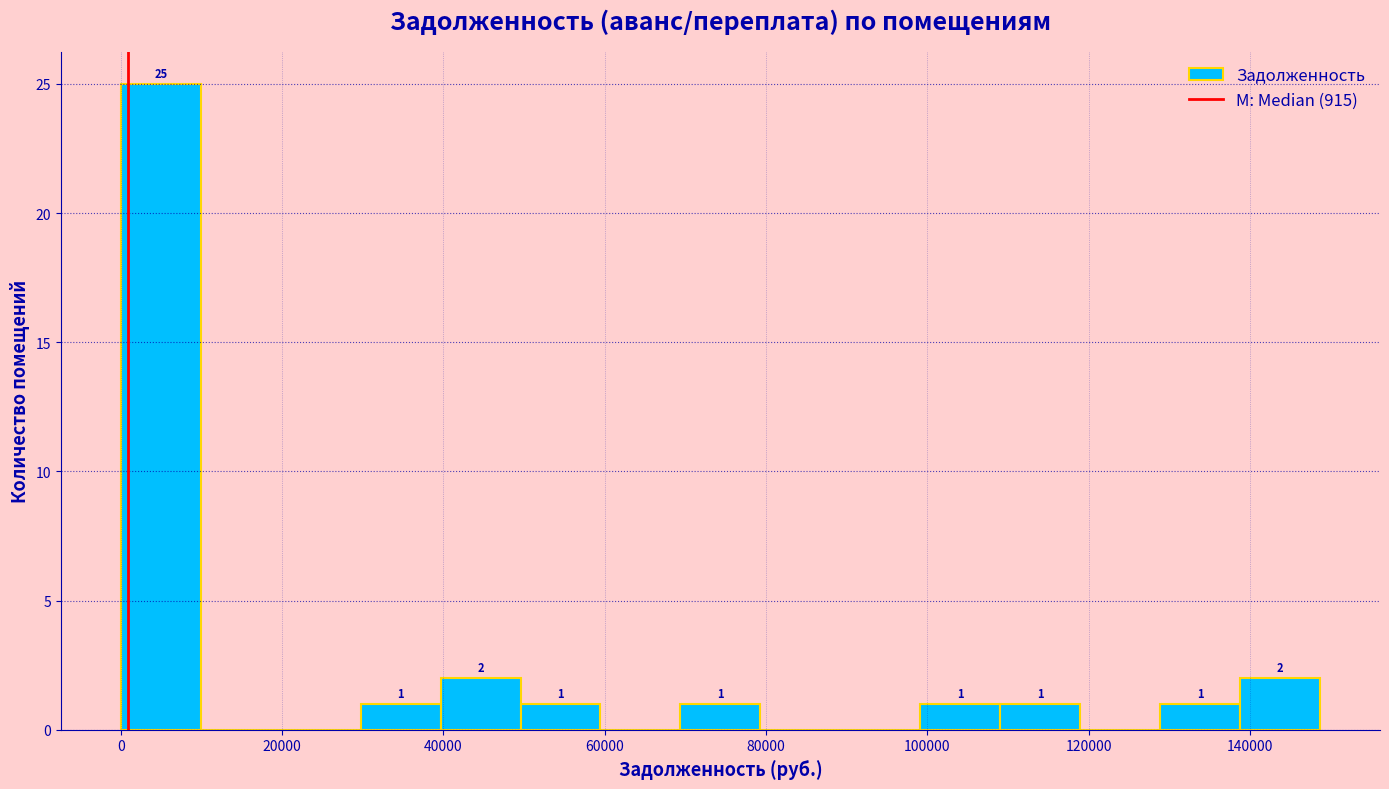

Which range on the x-axis has the tallest bar?

0 to 10000